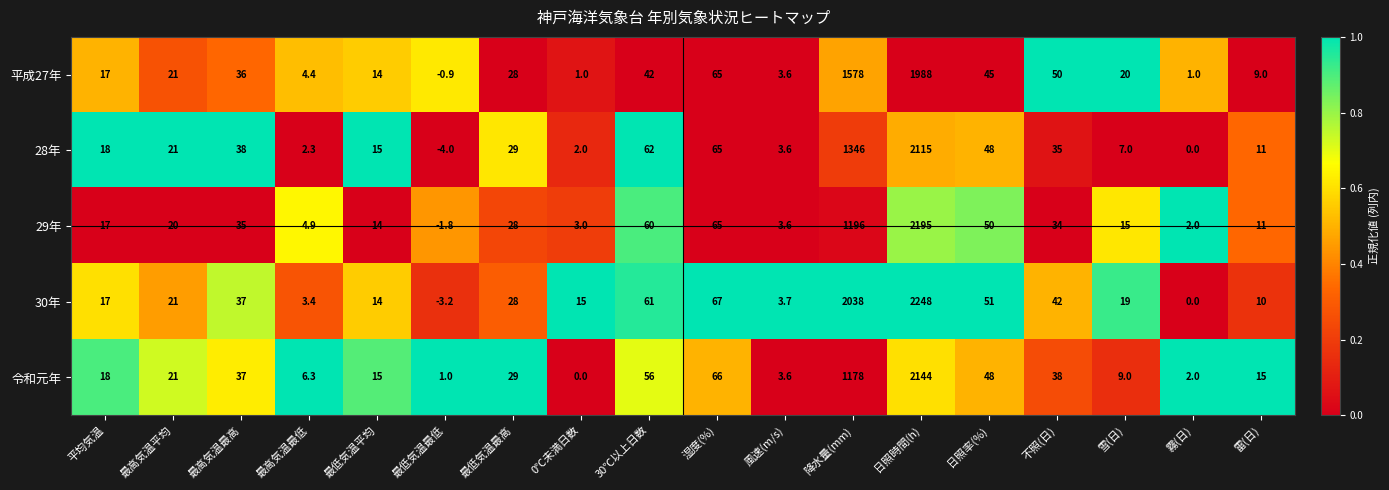

What is the difference between the maximum and minimum values in the 29年 series?

2196.8